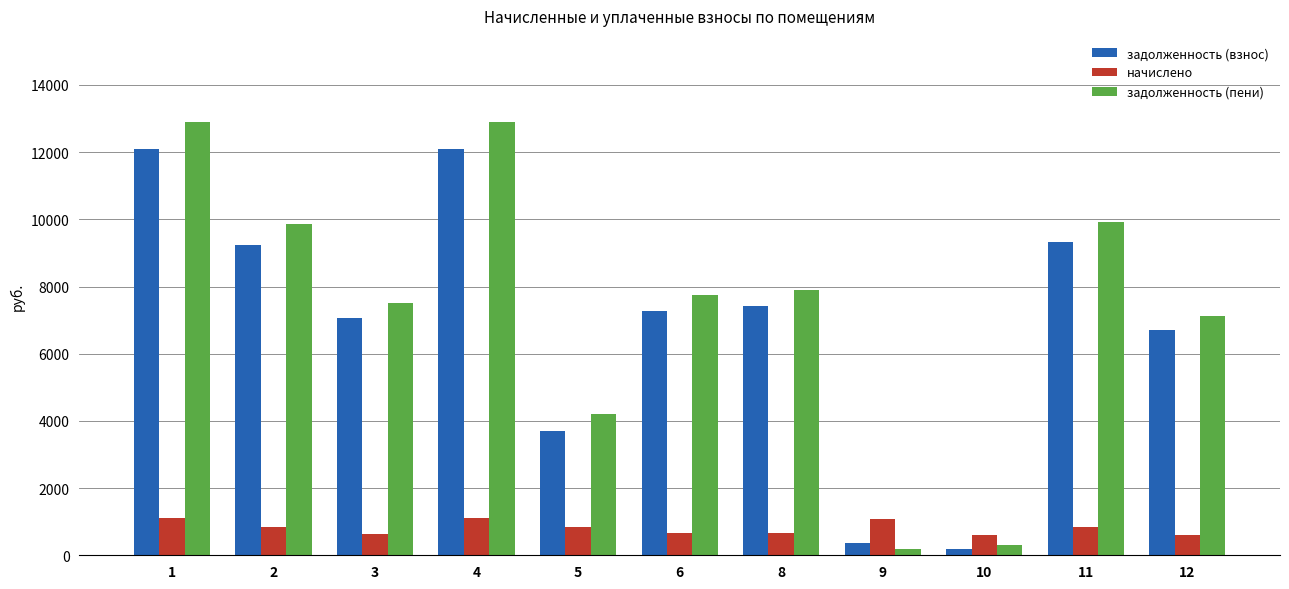

True or false: задолженность (пени) has a value of 9920.6 at 11.

True